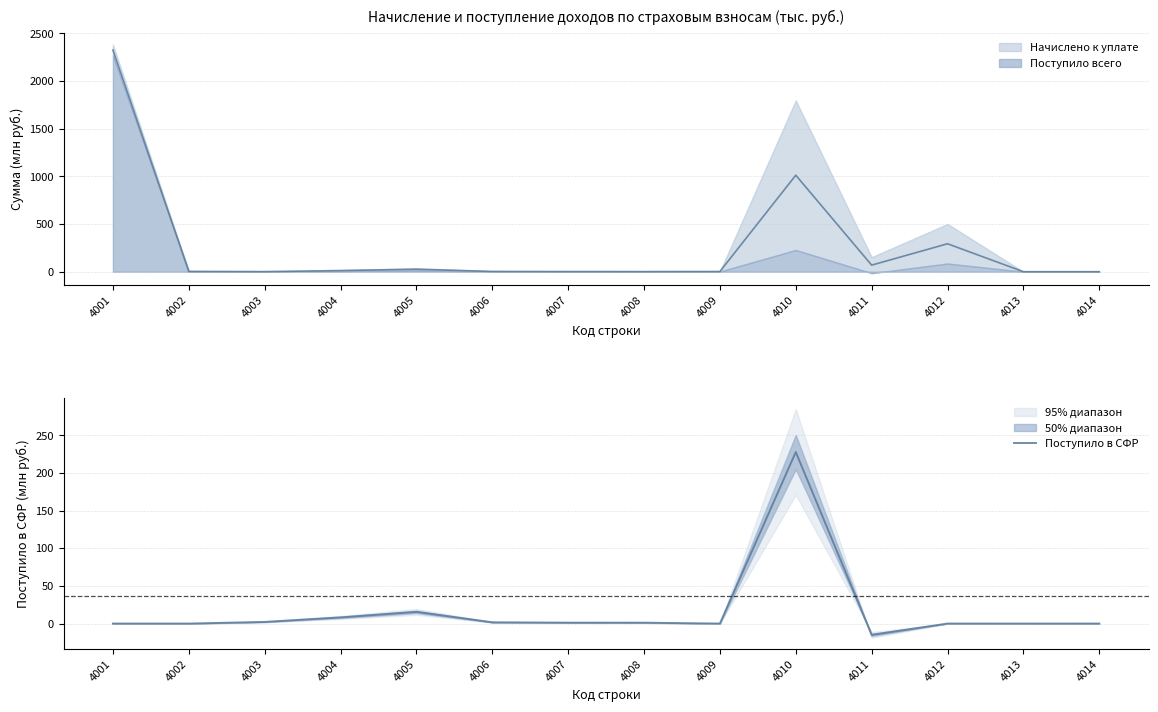

Reading right to left, what are all the values shown in this chart?

4014=-0.0	4013=-0.0	4012=0.0	4011=-15.0	4010=227.8	4009=0.0	4008=1.2	4007=1.2	4006=1.7	4005=15.5	4004=8.2	4003=2.2	4002=0.0	4001=0.0